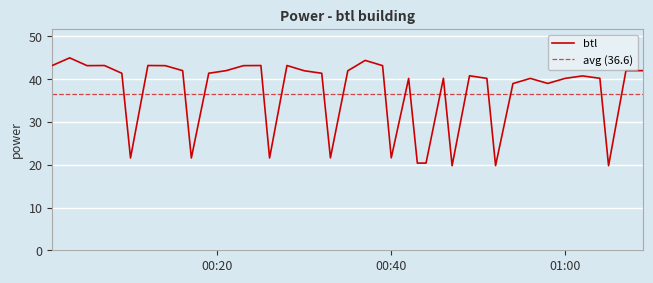

What is the difference between the maximum and minimum values?

25.2